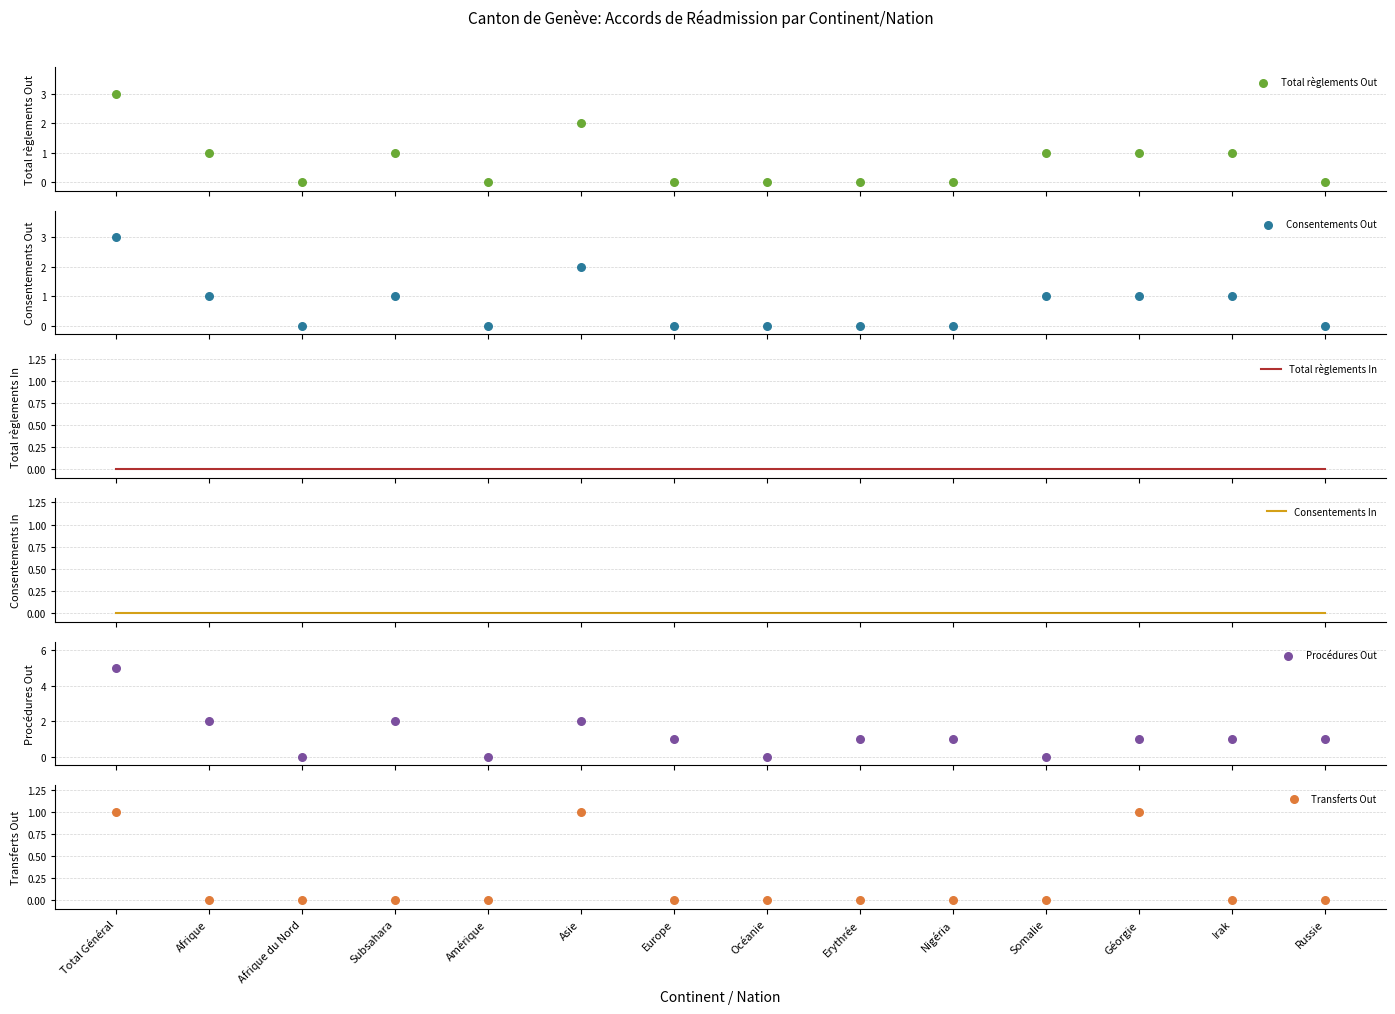

What are all the series names shown in the legend?

Total règlements Out, Consentements Out, Total règlements In, Consentements In, Procédures Out, Transferts Out